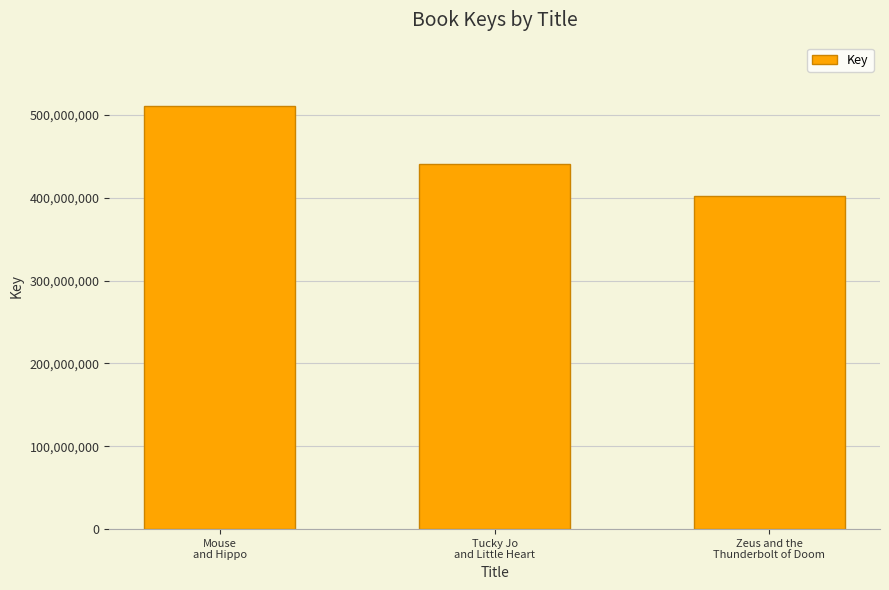

What is the difference between the maximum and minimum values?

108431711